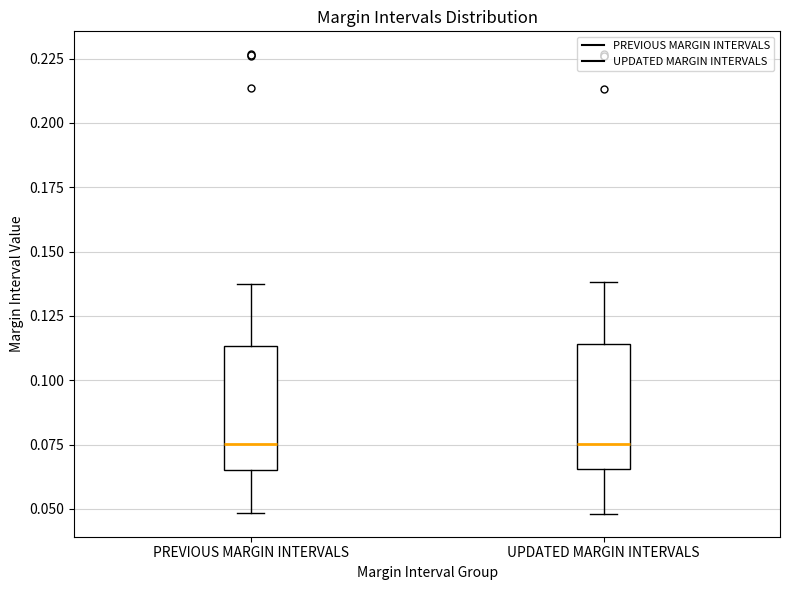

Reading left to right, read every box against the y-axis: the position of its median line, the range the box covers, and the ends of its whiskers. The values are not printed on the chart, so give them approximately, as read against the axis.

PREVIOUS MARGIN INTERVALS: median 0.075, box 0.065 to 0.115, whiskers 0.050 to 0.135
UPDATED MARGIN INTERVALS: median 0.075, box 0.065 to 0.115, whiskers 0.050 to 0.140